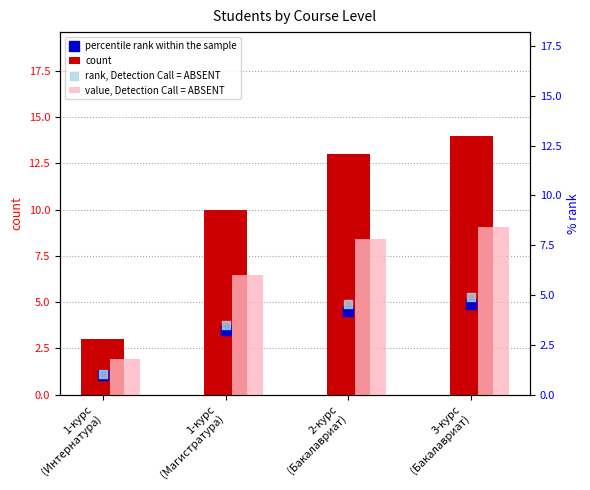

Which series contains the lowest Y value?

rank, Detection Call = ABSENT